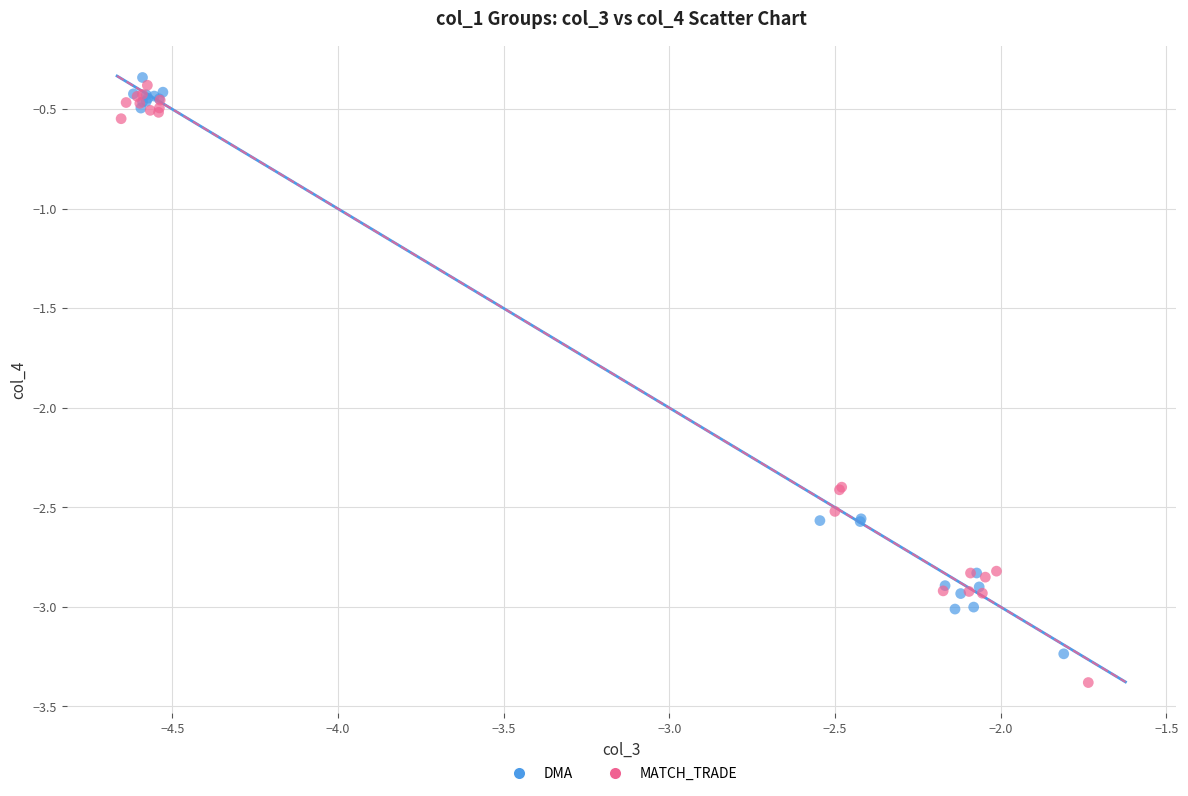

Which series reaches the maximum Y coordinate?

DMA